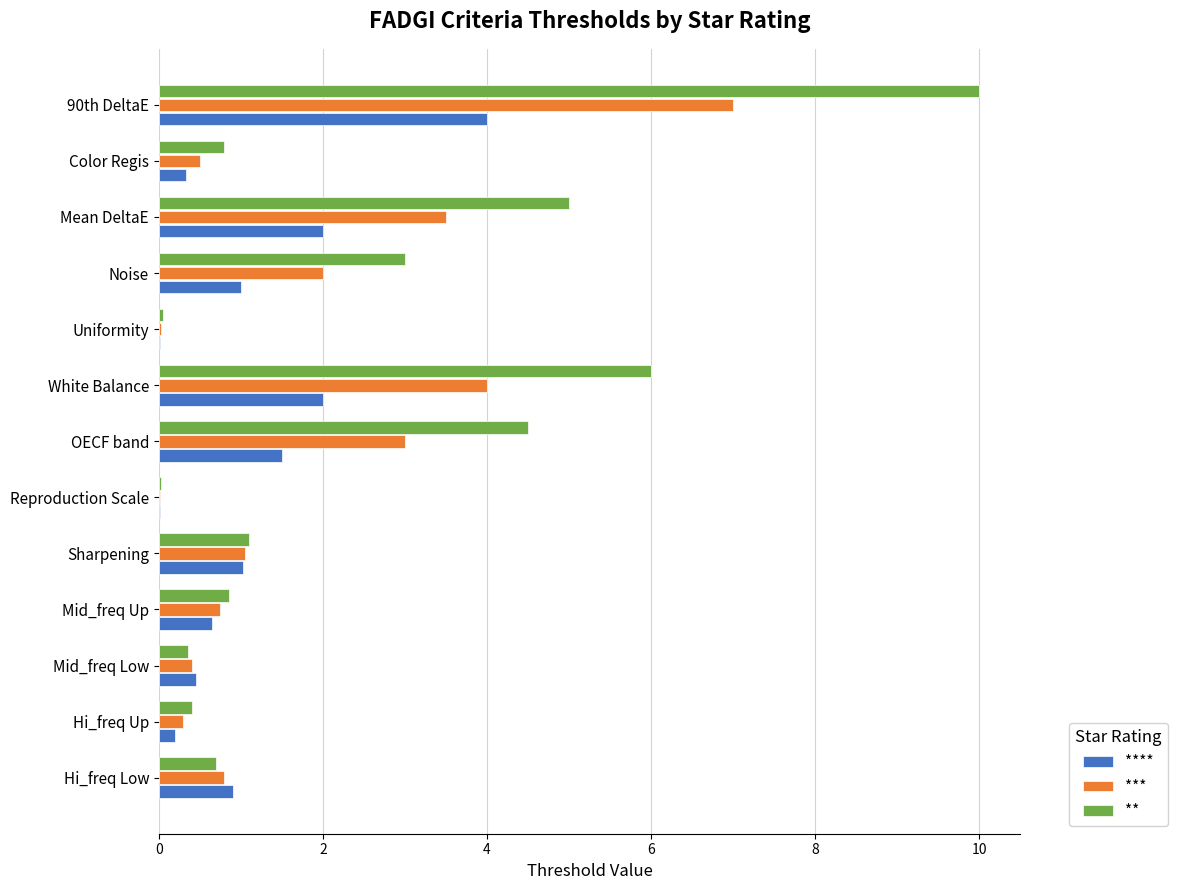

True or false: ** has a value of 0.7 at Hi_freq Low.

True